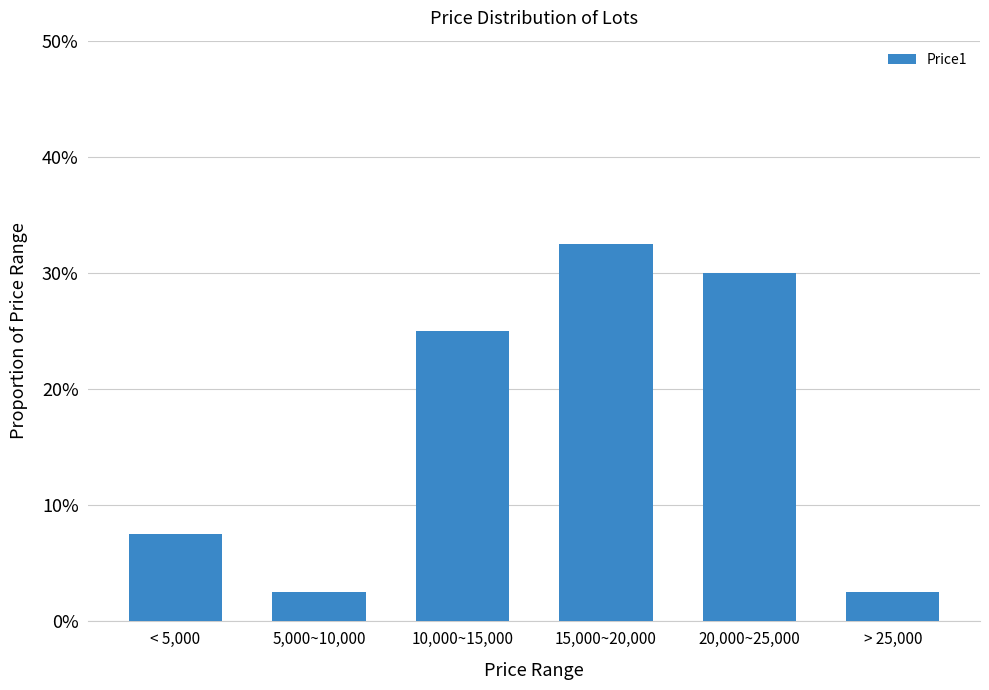

Rank the categories by value from highest to lowest.

15,000~20,000, 20,000~25,000, 10,000~15,000, < 5,000, 5,000~10,000, > 25,000